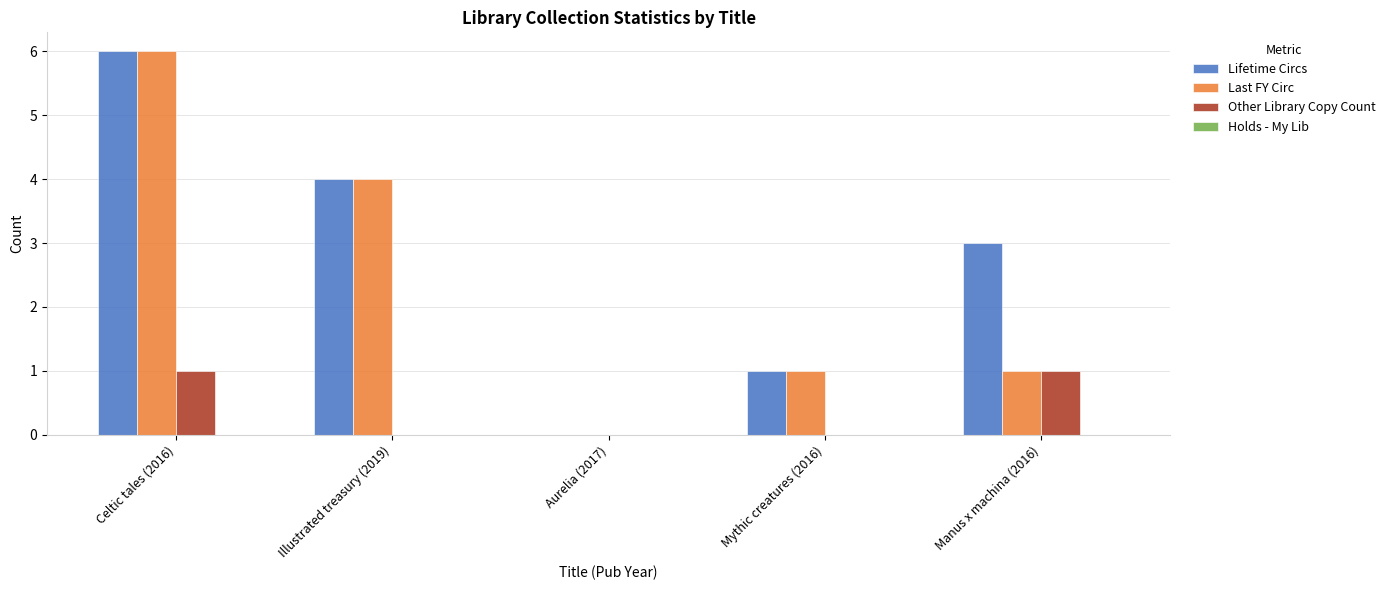

Which category has the highest value across all series?

Celtic tales (2016)